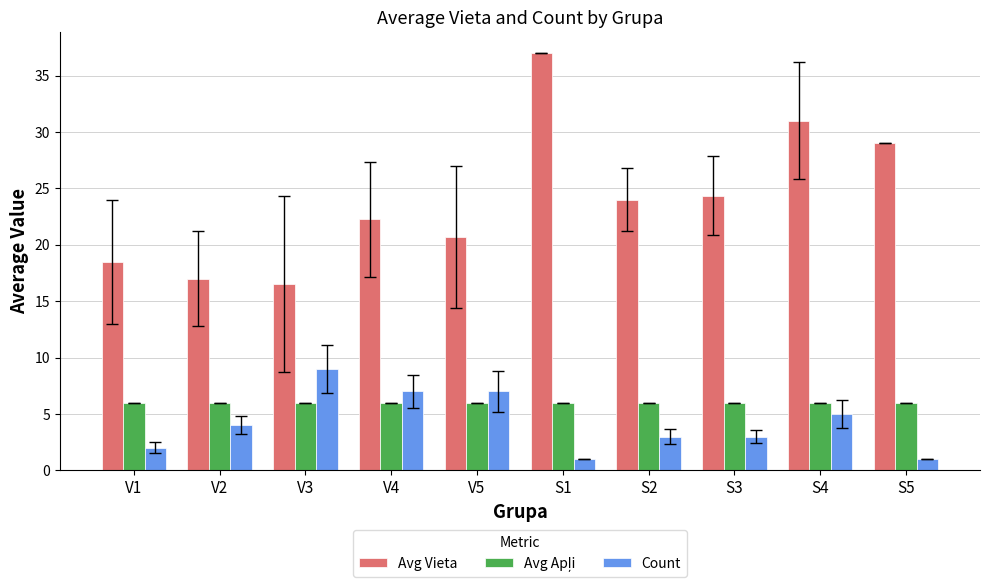

Count the number of data series in this chart.

3